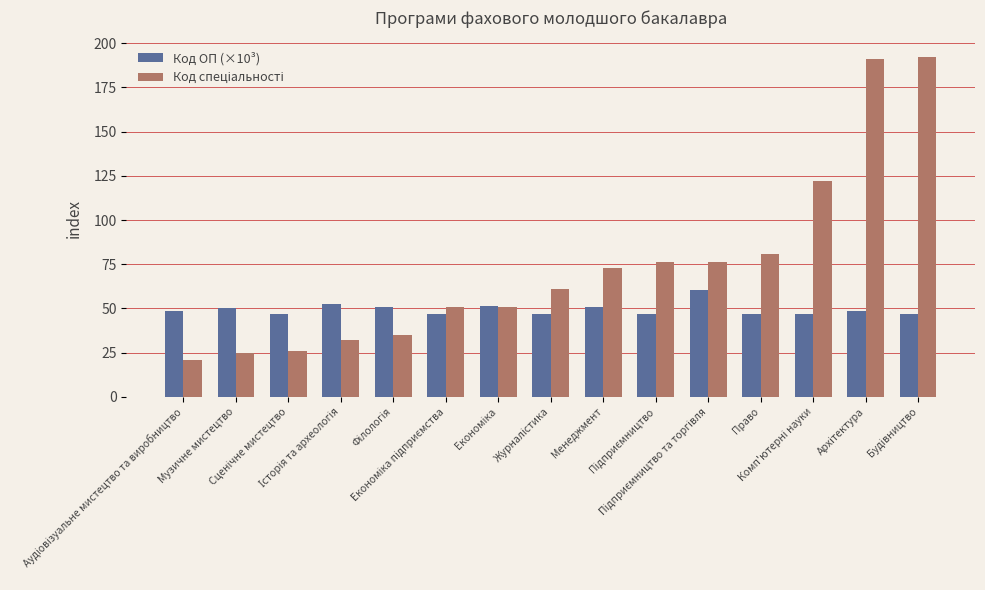

What is the difference between the second highest and minimum values in the Код ОП (×10³) series?

5.7